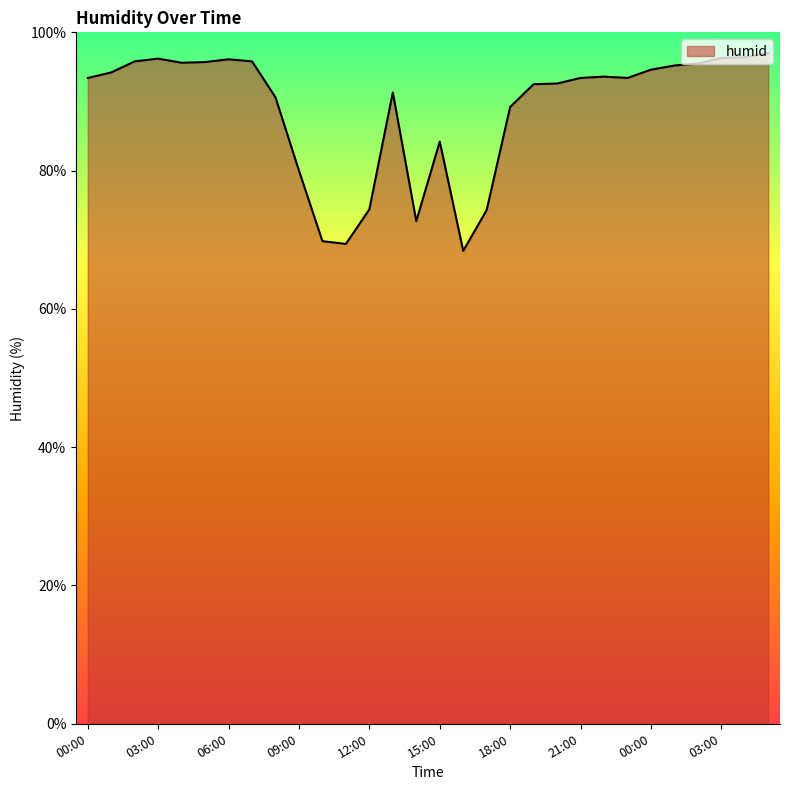

What is the difference between the maximum and minimum values?

28.6